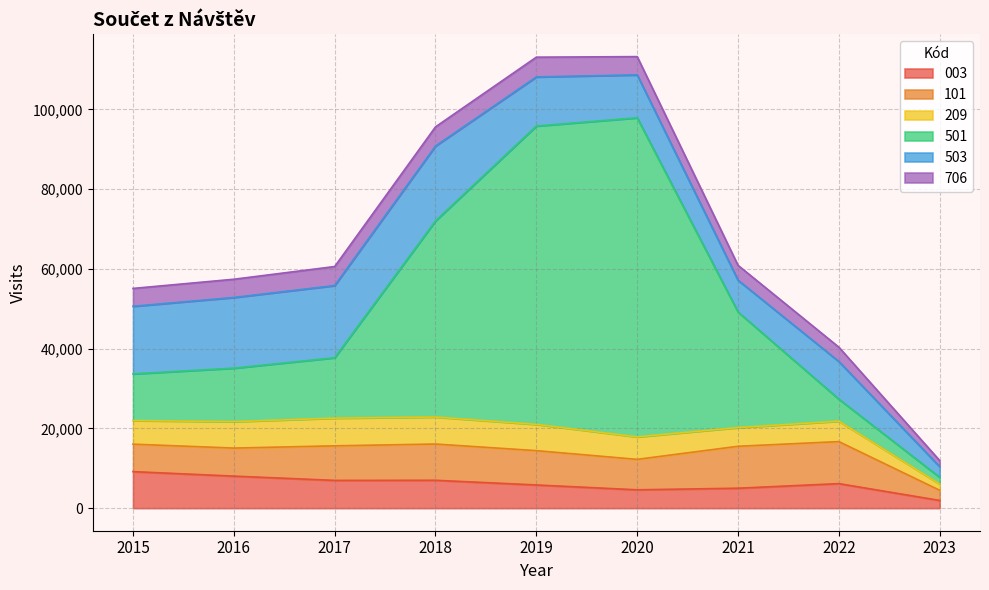

Which series has the largest range (max minus min)?

501